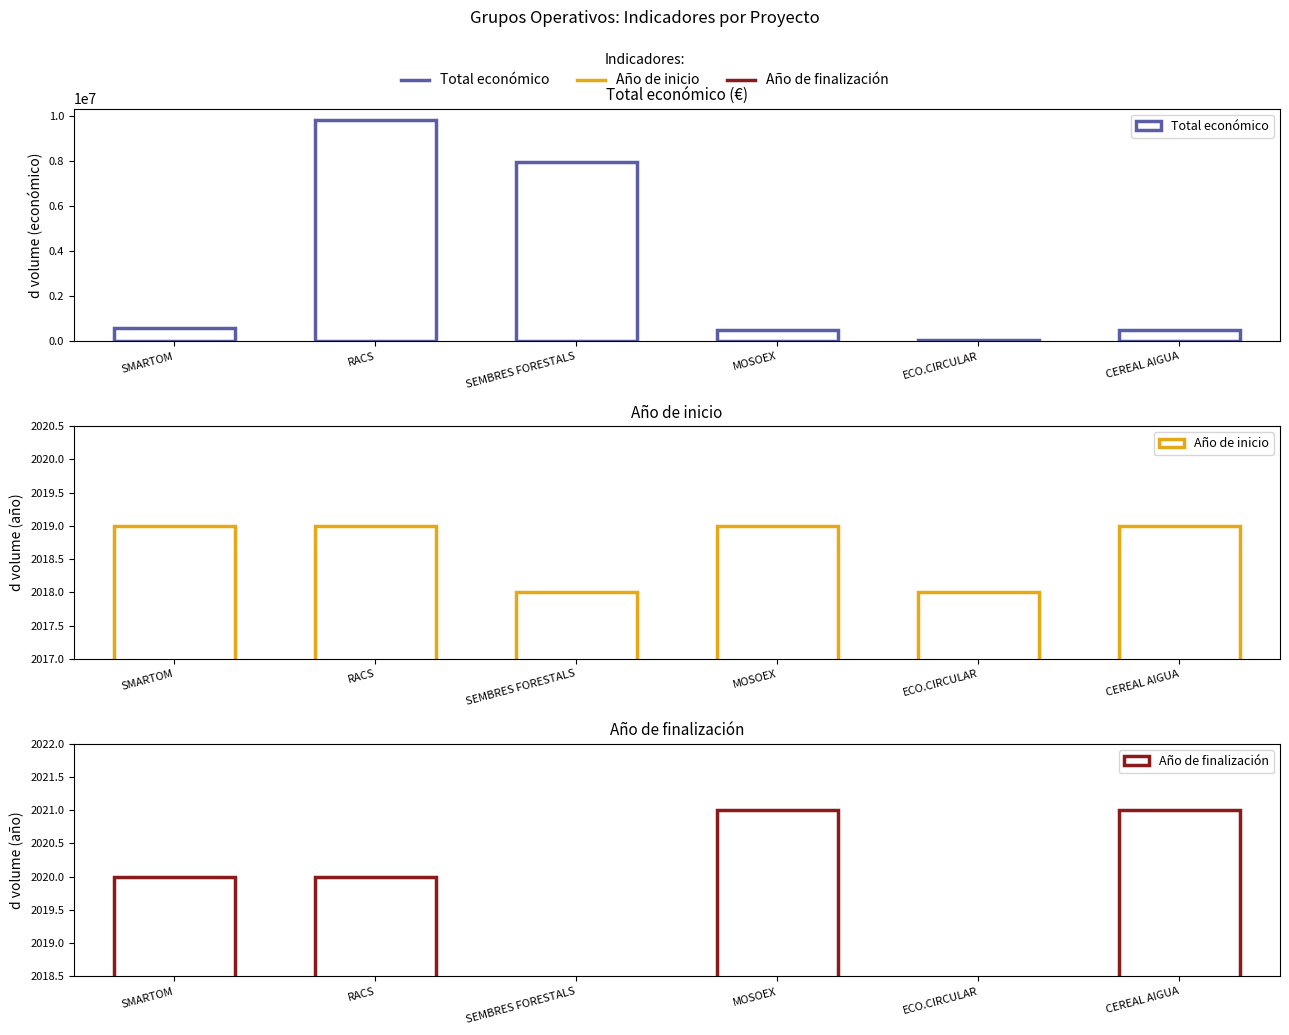

Rank the categories by Año de inicio value from lowest to highest.

SEMBRES FORESTALS, ECO.CIRCULAR, SMARTOM, RACS, MOSOEX, CEREAL AIGUA